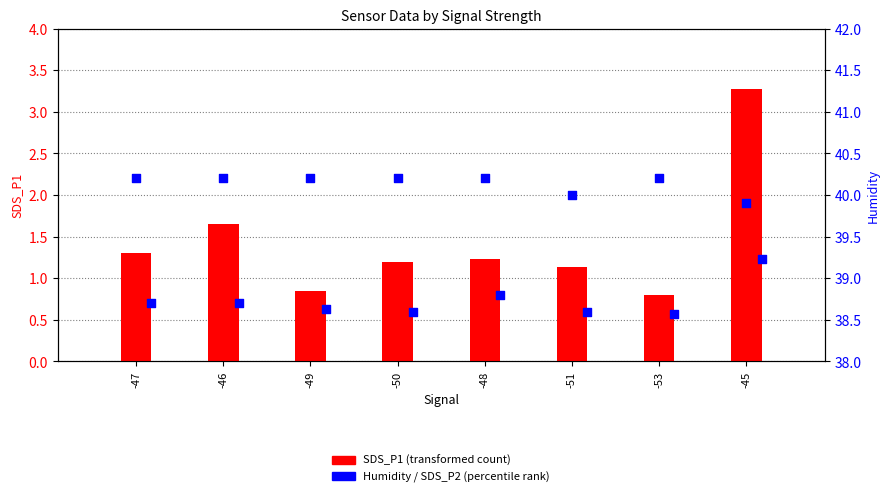

Which series has the largest total across all categories?

Humidity (percentile rank)